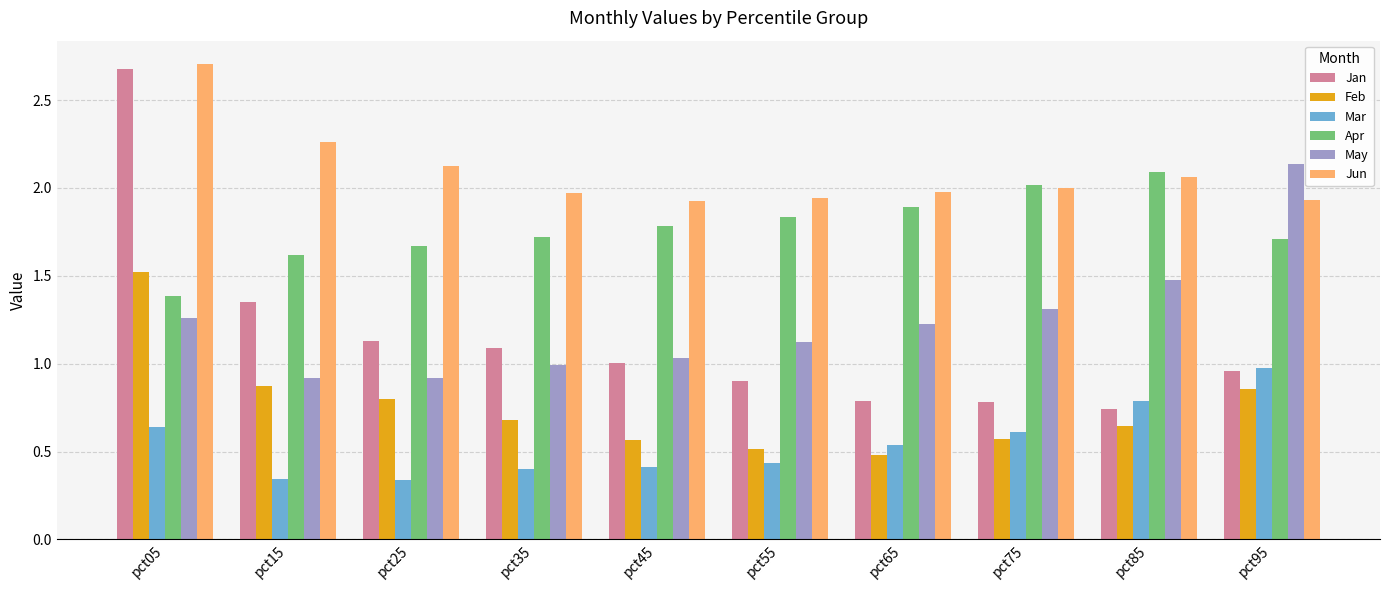

What is the sum of all Feb values?

7.5